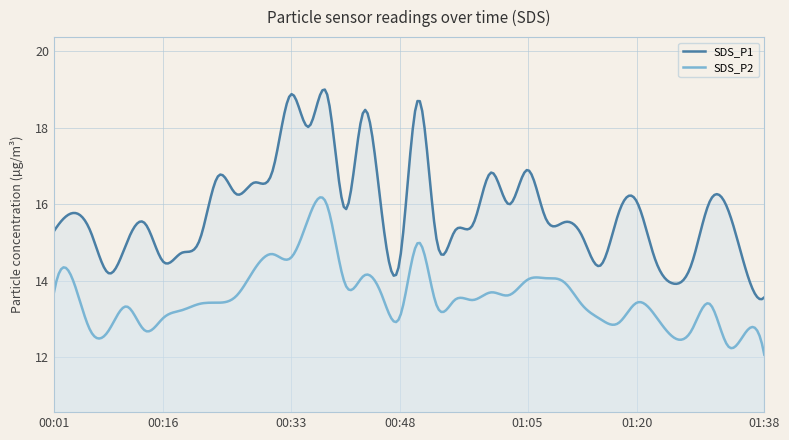

Reading left to right, extract all data points from this chart.

SDS_P1: 00:01=15.3	00:03=15.8	00:06=15.3	00:08=14.2	00:11=15.0	00:13=15.5	00:16=14.5	00:18=14.7	00:21=15.1	00:23=16.7	00:26=16.3	00:28=16.6	00:31=16.9	00:33=18.9	00:36=18.0	00:38=18.9	00:41=15.9	00:43=18.4	00:46=15.8	00:48=14.6	00:51=18.7	00:53=15.1	00:56=15.3	00:58=15.5	01:01=16.8	01:03=16.0	01:05=16.9	01:08=15.6	01:10=15.5	01:13=15.2	01:15=14.4	01:18=15.8	01:20=16.1	01:23=14.6	01:25=13.9	01:28=14.4	01:30=16.1	01:33=15.9	01:35=14.3	01:38=13.6
SDS_P2: 00:01=13.7	00:03=14.1	00:06=12.7	00:08=12.7	00:11=13.3	00:13=12.7	00:16=13.0	00:18=13.2	00:21=13.4	00:23=13.4	00:26=13.6	00:28=14.3	00:31=14.7	00:33=14.6	00:36=15.7	00:38=16.0	00:41=13.9	00:43=14.1	00:46=13.6	00:48=13.1	00:51=15.0	00:53=13.4	00:56=13.5	00:58=13.5	01:01=13.7	01:03=13.6	01:05=14.0	01:08=14.1	01:10=14.0	01:13=13.4	01:15=13.0	01:18=12.9	01:20=13.4	01:23=13.1	01:25=12.5	01:28=12.7	01:30=13.4	01:33=12.3	01:35=12.7	01:38=12.1